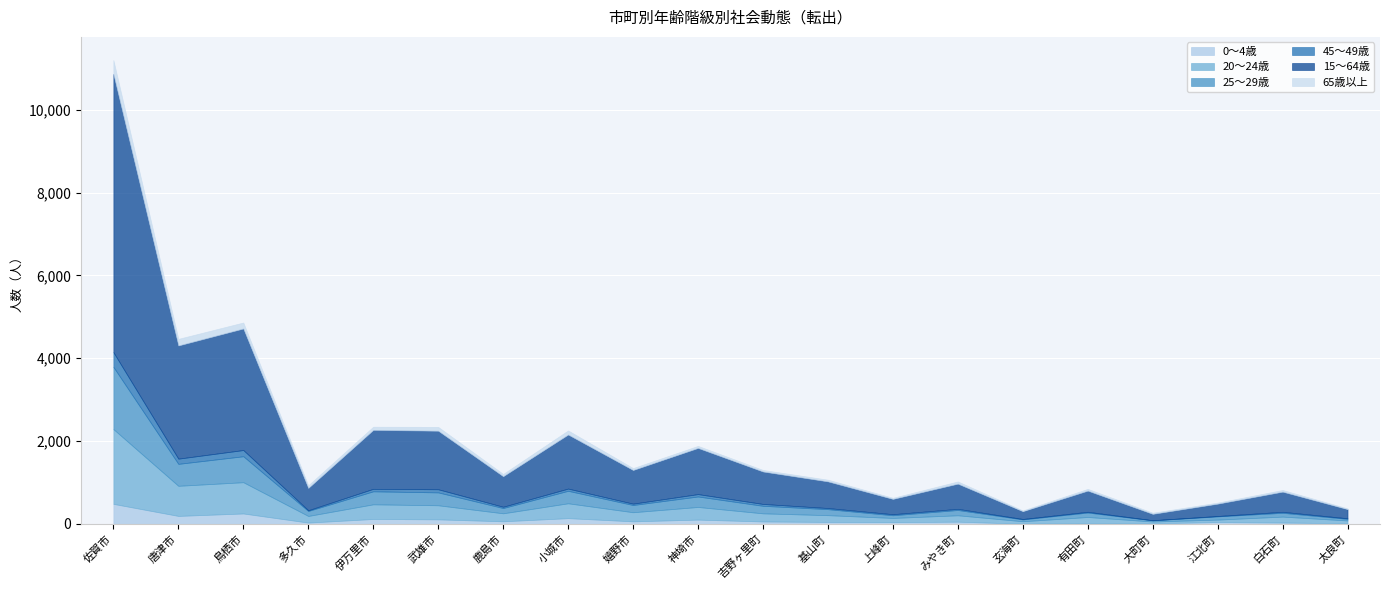

Reading left to right, what are all the values shown in this chart?

0～4歳: 佐賀市=483	唐津市=192	鳥栖市=251	多久市=31	伊万里市=118	武雄市=109	鹿島市=62	小城市=138	嬉野市=61	神埼市=103	吉野ヶ里町=58	基山町=47	上峰町=41	みやき町=53	玄海町=5	有田町=19	大町町=14	江北町=44	白石町=32	太良町=15
20～24歳: 佐賀市=1806	唐津市=727	鳥栖市=755	多久市=160	伊万里市=354	武雄市=340	鹿島市=193	小城市=359	嬉野市=220	神埼市=305	吉野ヶ里町=196	基山町=163	上峰町=102	みやき町=154	玄海町=58	有田町=147	大町町=43	江北町=59	白石町=143	太良町=67
25～29歳: 佐賀市=1502	唐津市=530	鳥栖市=627	多久市=120	伊万里市=314	武雄市=311	鹿島市=127	小城市=301	嬉野市=174	神埼市=253	吉野ヶ里町=182	基山町=145	上峰町=65	みやき町=128	玄海町=45	有田町=107	大町町=28	江北町=78	白石町=92	太良町=39
45～49歳: 佐賀市=356	唐津市=126	鳥栖市=150	多久市=18	伊万里市=60	武雄市=76	鹿島市=31	小城市=54	嬉野市=33	神埼市=58	吉野ヶ里町=45	基山町=27	上峰町=25	みやき町=28	玄海町=10	有田町=19	大町町=3	江北町=9	白石町=24	太良町=14
15～64歳: 佐賀市=6721	唐津市=2734	鳥栖市=2936	多久市=539	伊万里市=1424	武雄市=1414	鹿島市=738	小城市=1306	嬉野市=813	神埼市=1115	吉野ヶ里町=784	基山町=644	上峰町=370	みやき町=608	玄海町=188	有田町=511	大町町=154	江北町=298	白石町=487	太良町=221
65歳以上: 佐賀市=333	唐津市=159	鳥栖市=144	多久市=63	伊万里市=76	武雄市=92	鹿島市=54	小城市=98	嬉野市=46	神埼市=49	吉野ヶ里町=37	基山町=41	上峰町=26	みやき町=53	玄海町=18	有田町=42	大町町=27	江北町=25	白石町=40	太良町=18